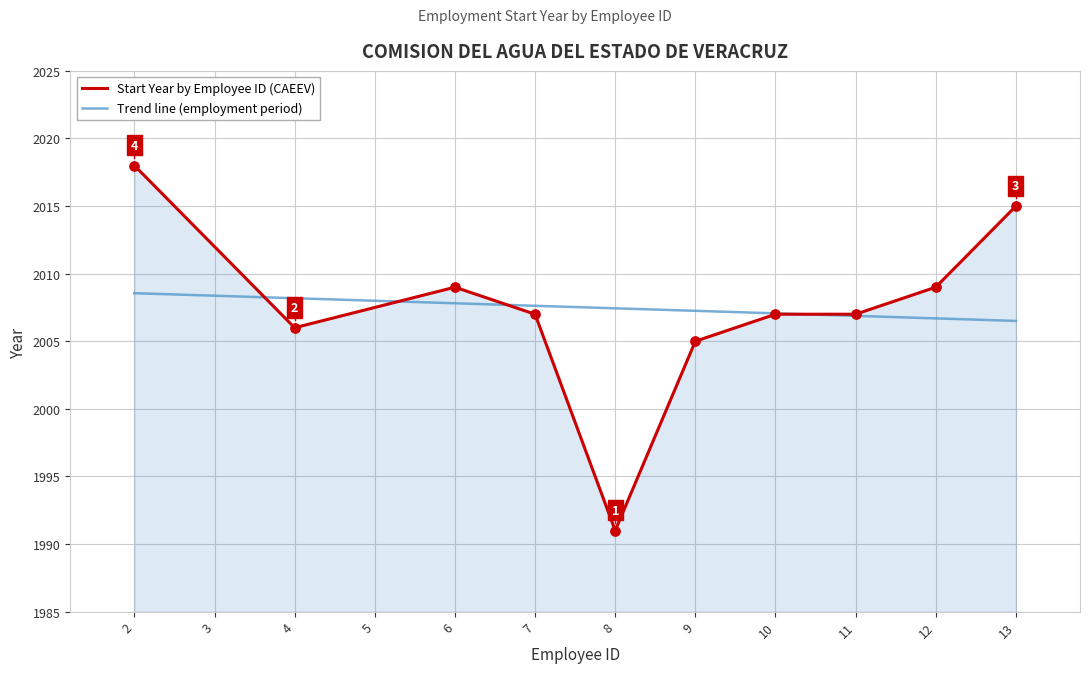

The value of Start Year by Employee ID (CAEEV) at 11 is 759. True or false?

False